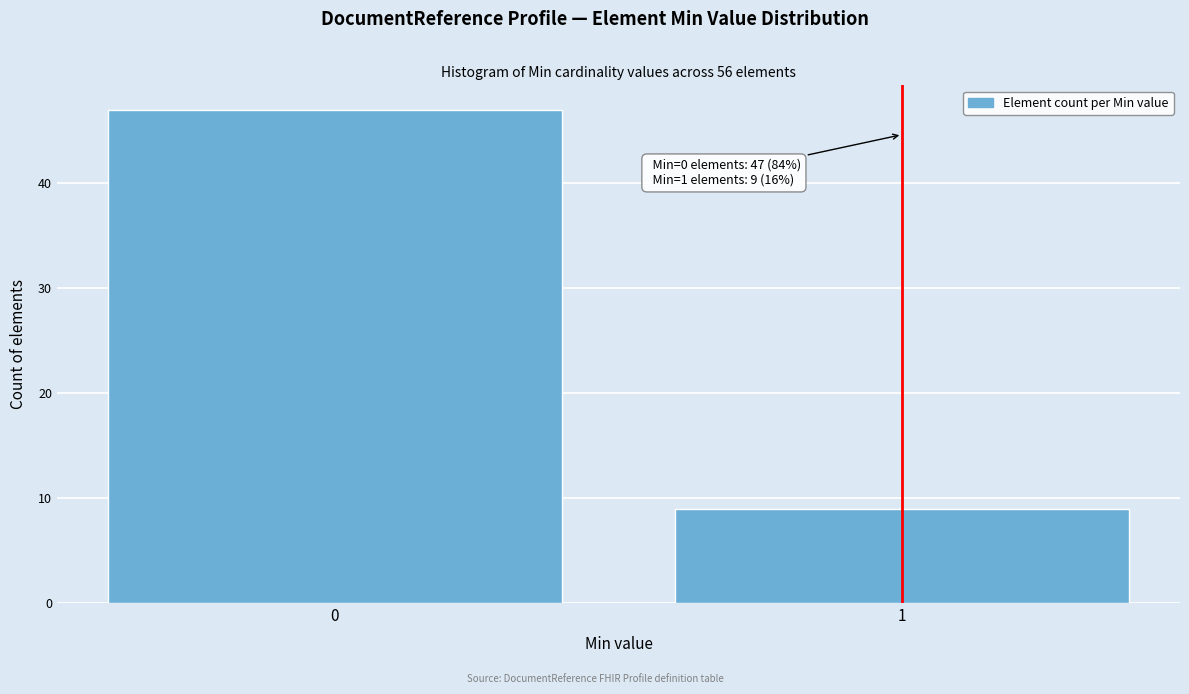

Reading left to right, list all the values displayed in this chart.

47	9